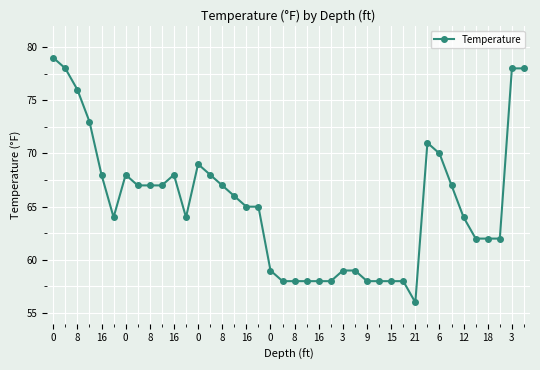

Is this an area chart (filled region under the line)?

No